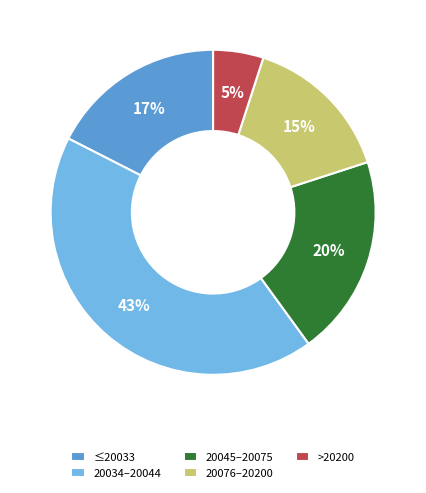

How many slices are in this pie chart?

5